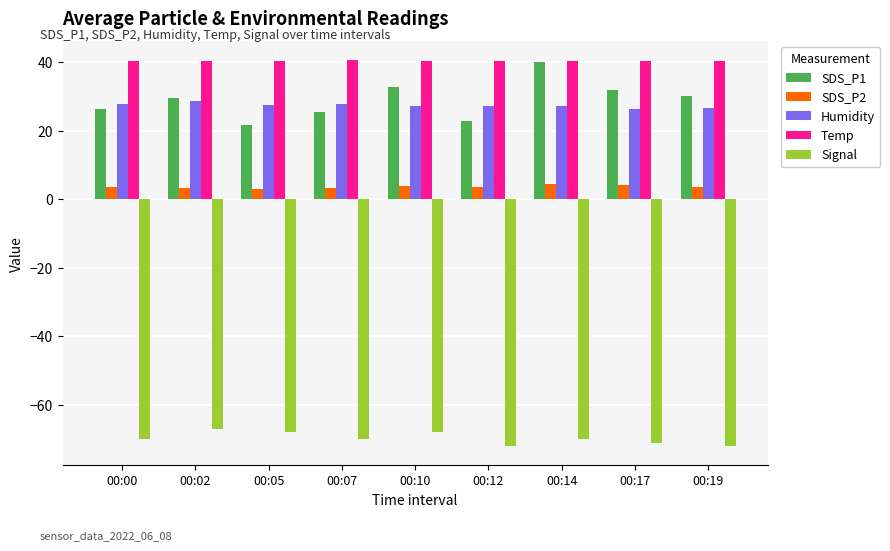

How many values in the SDS_P1 series are below 29?

4